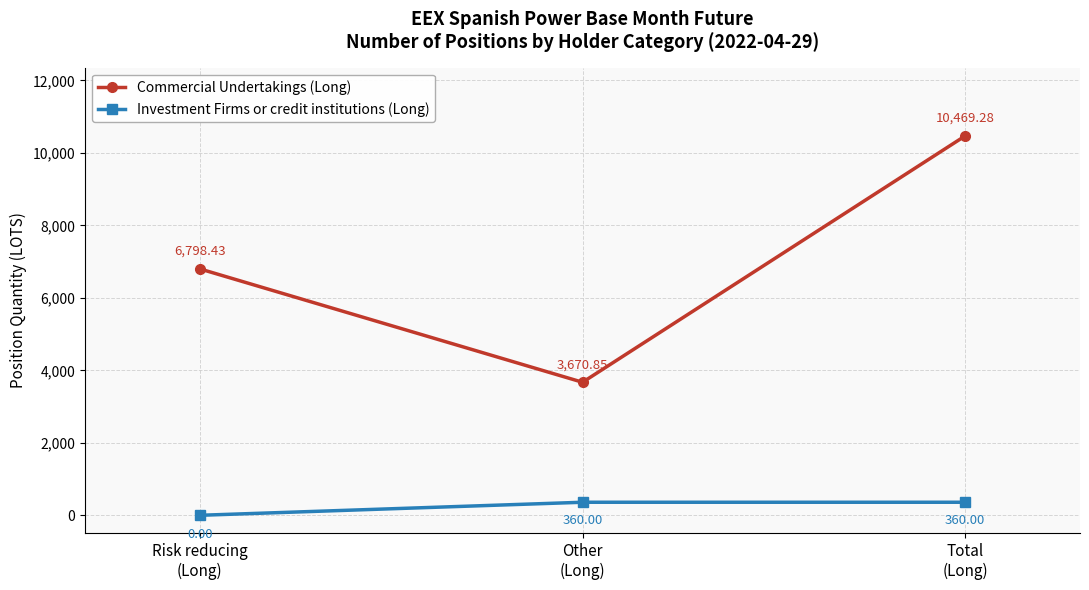

True or false: Investment Firms or credit institutions (Long) has a value of 360.0 at Other
(Long).

True